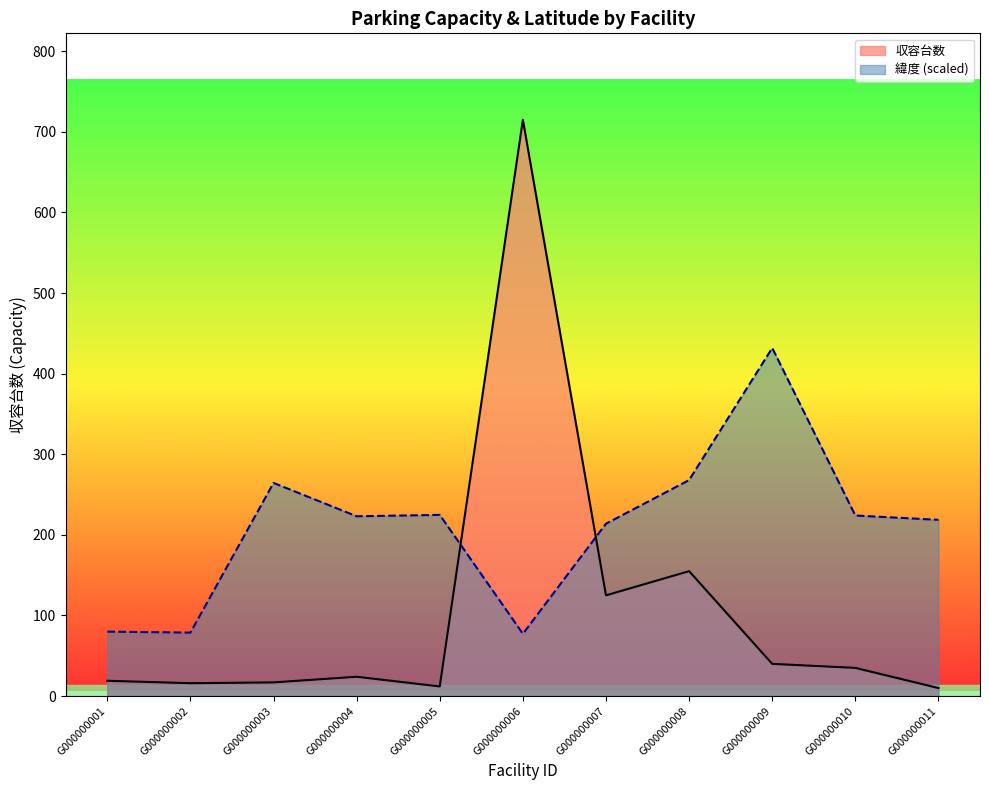

The value of 緯度 at G000000003 is 264.5. True or false?

True